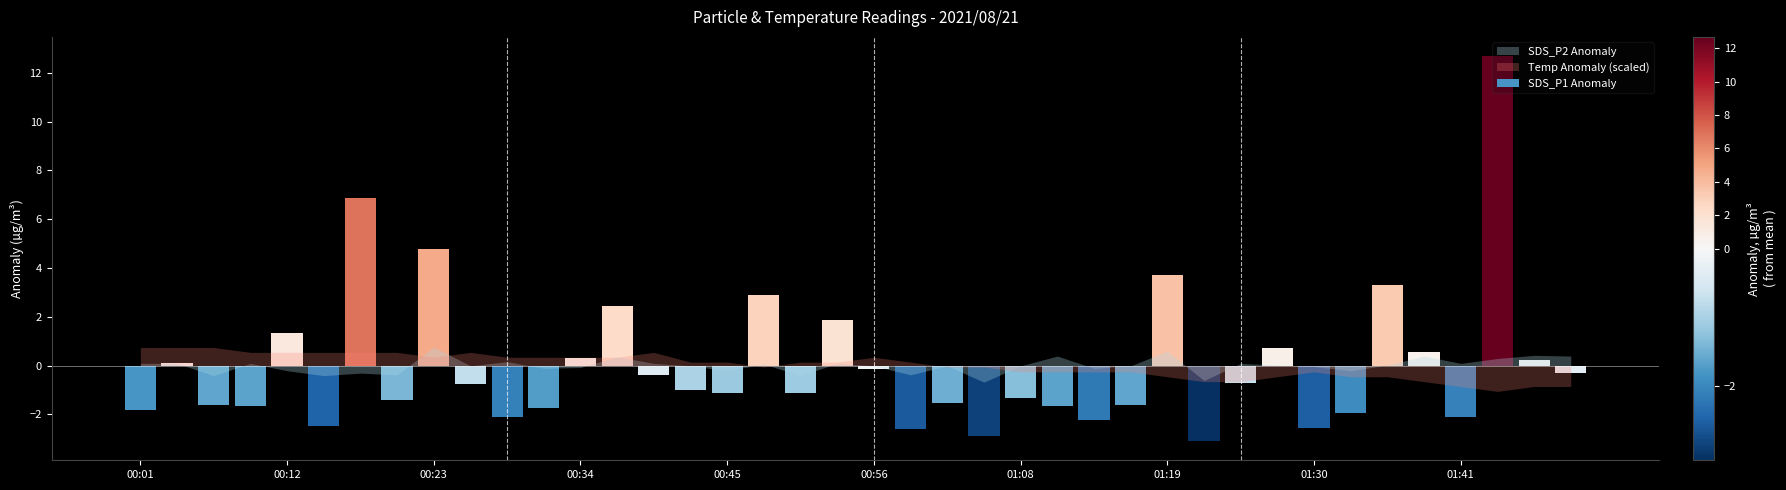

Rank the series by their average value, from lowest to highest.

SDS_P2, SDS_P1, Temp